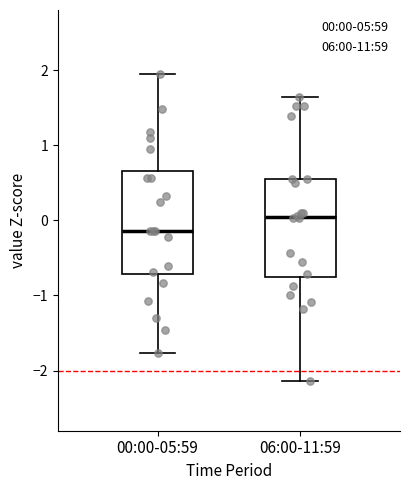

Which box has the highest median line?

06:00-11:59